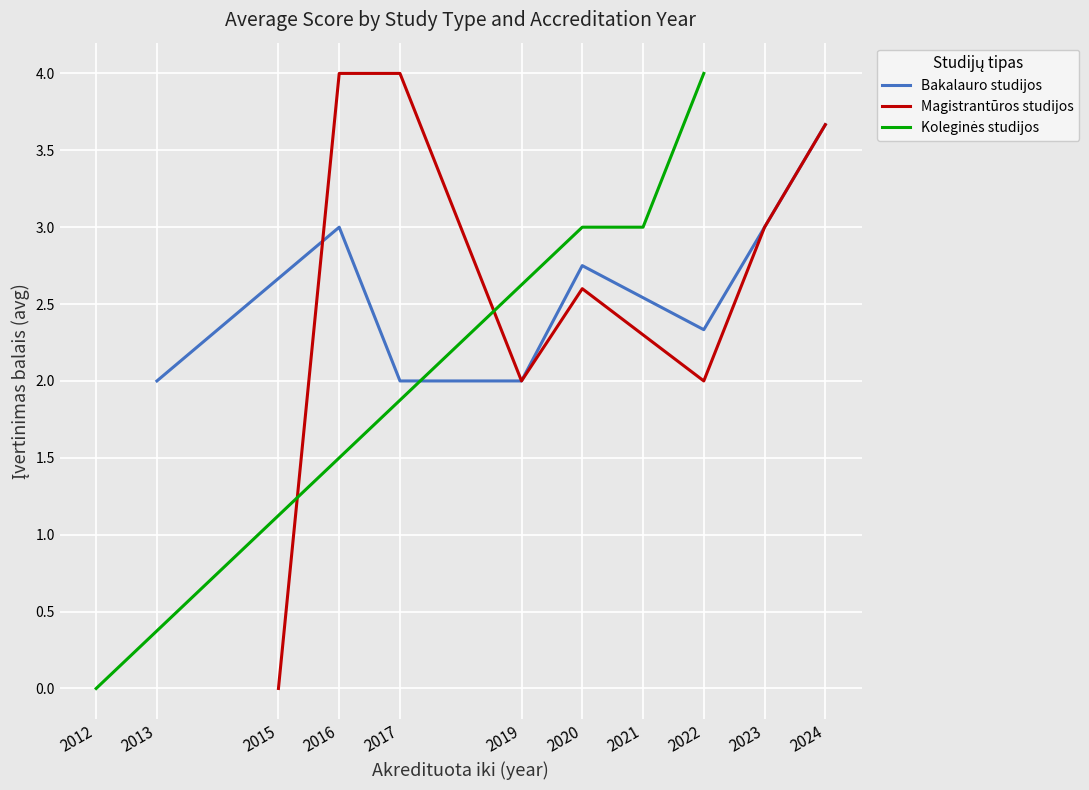

The value of Bakalauro studijos at 2019 is 2.0. True or false?

True